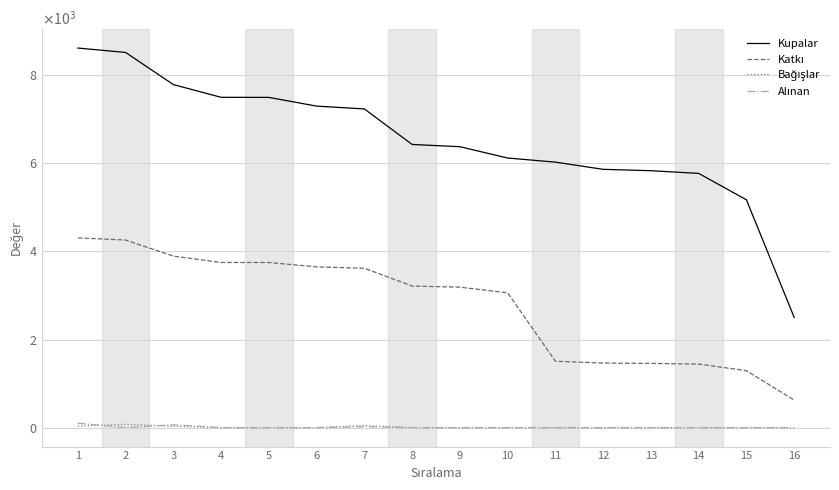

Where do Alınan and Bağışlar first cross each other?

1 and 2